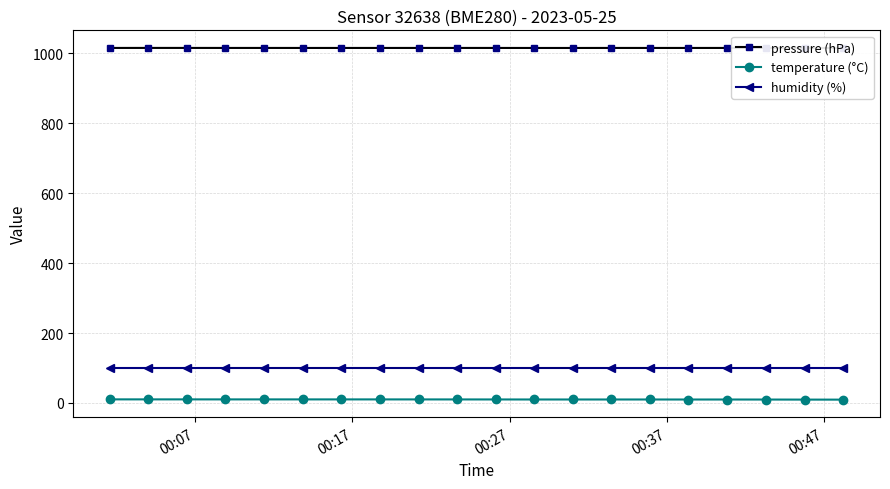

Which series has the largest range (max minus min)?

temperature (°C)